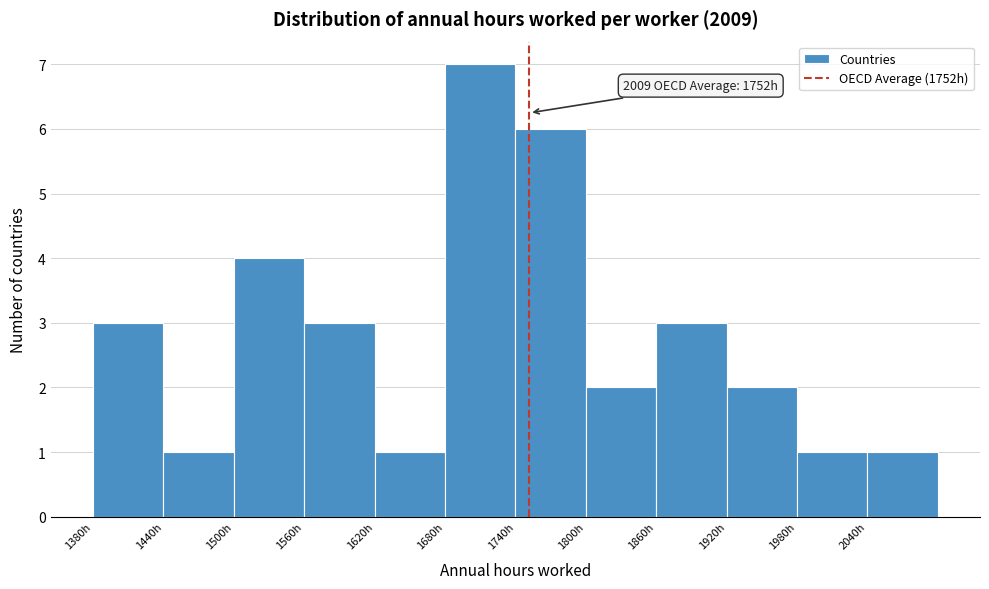

Over which range of the x-axis is the bar tallest?

1680 to 1740